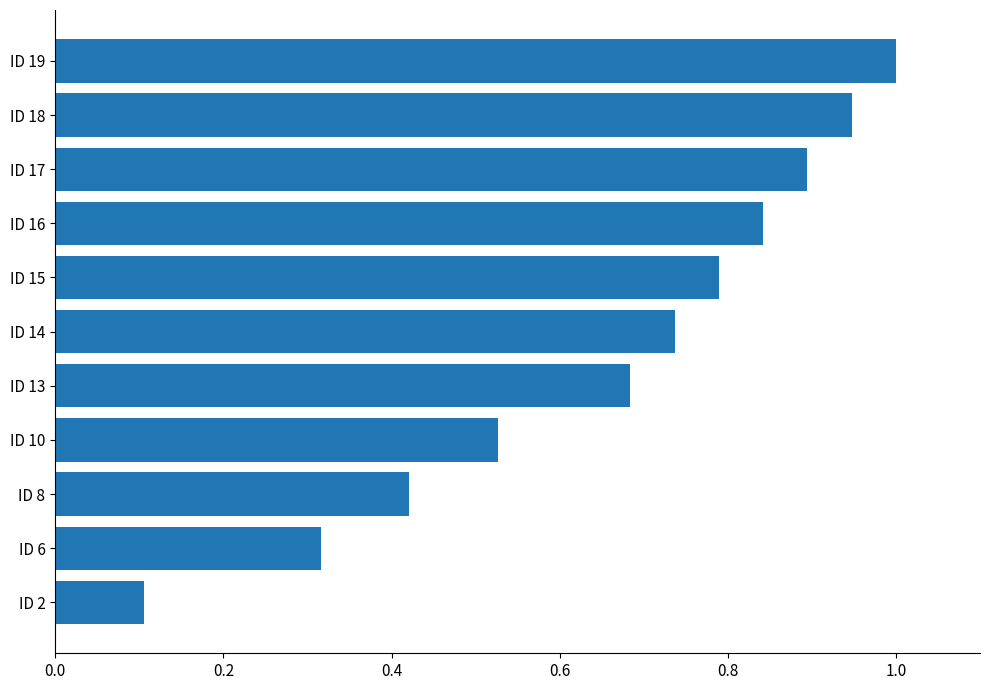

Is it true that the value at ID 16 is 0.4?

False